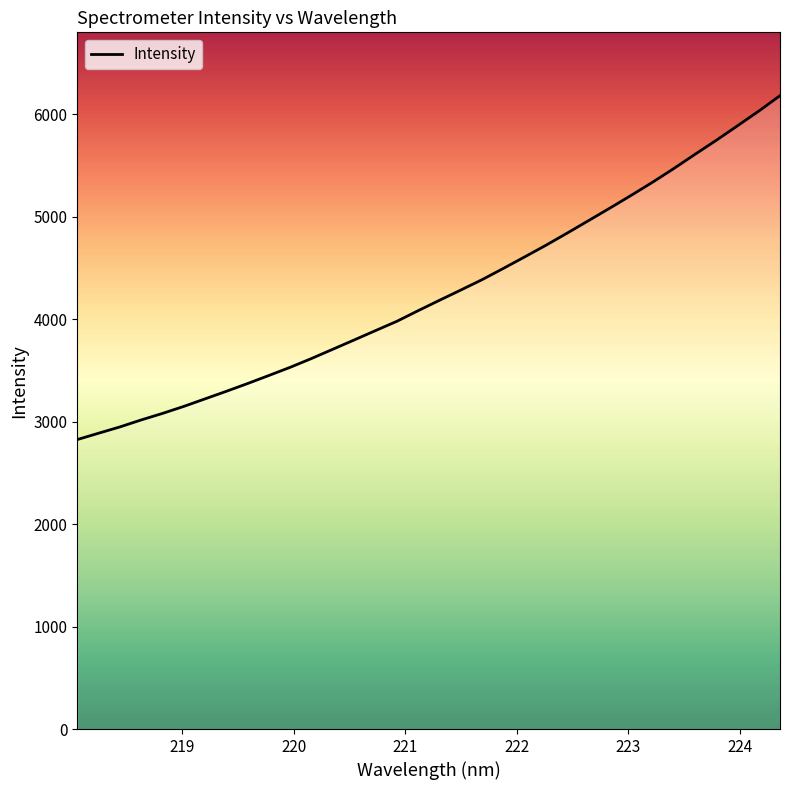

What is the minimum value shown in the chart?

2824.1